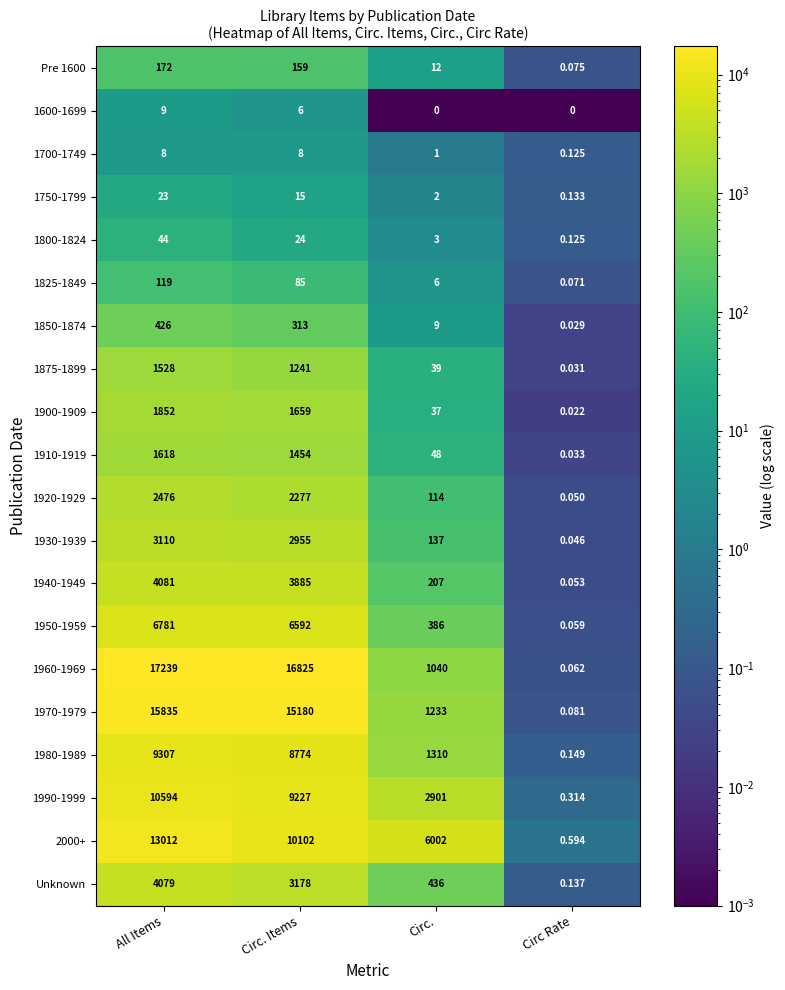

At which label does 1910-1919 first exceed 1454?

All Items